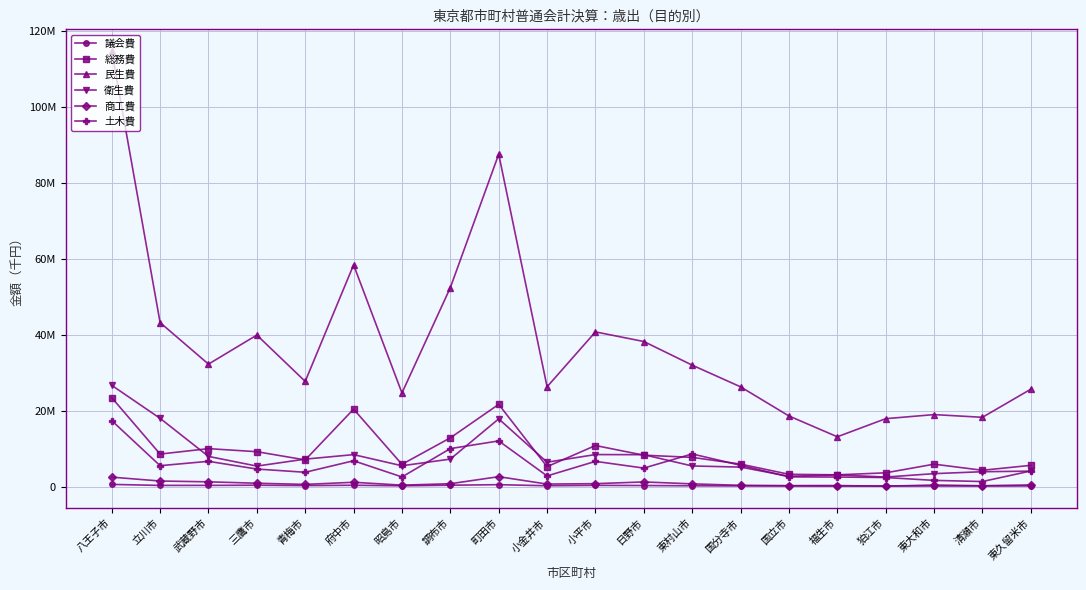

How many distinct data groups are displayed?

6